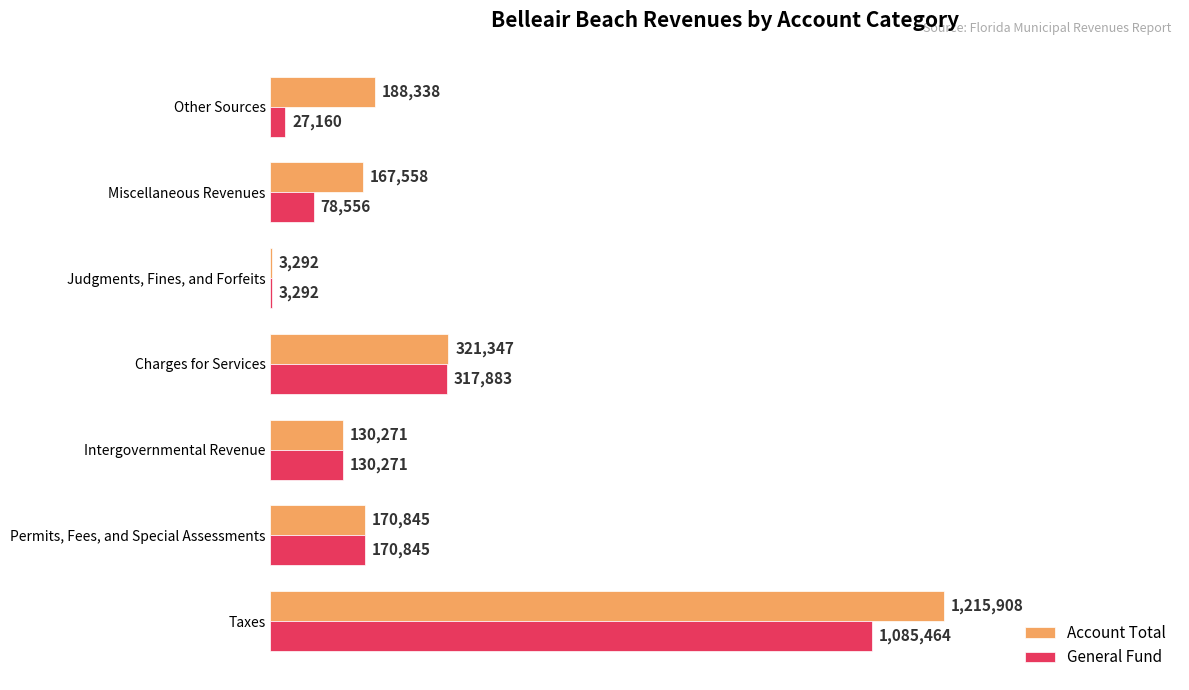

What are all the series names shown in the legend?

Account Total, General Fund